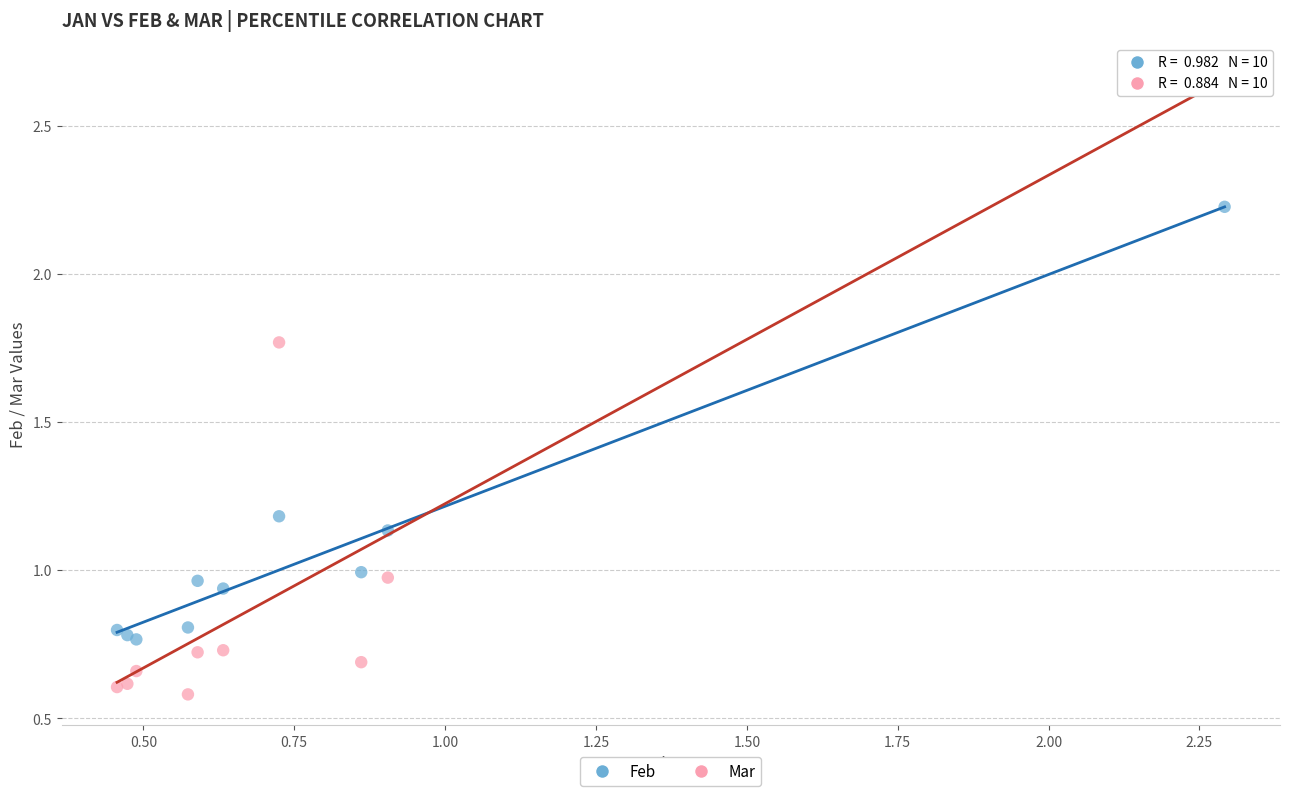

Which series has the largest Y range (max minus min)?

Mar